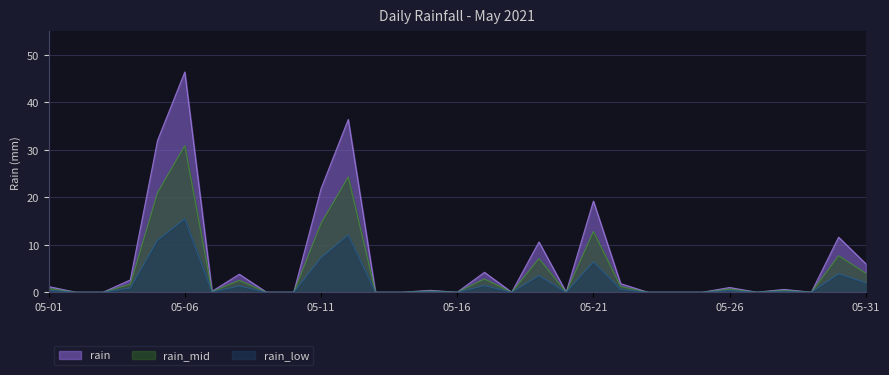

What is the highest value of the rain_low series?

15.5